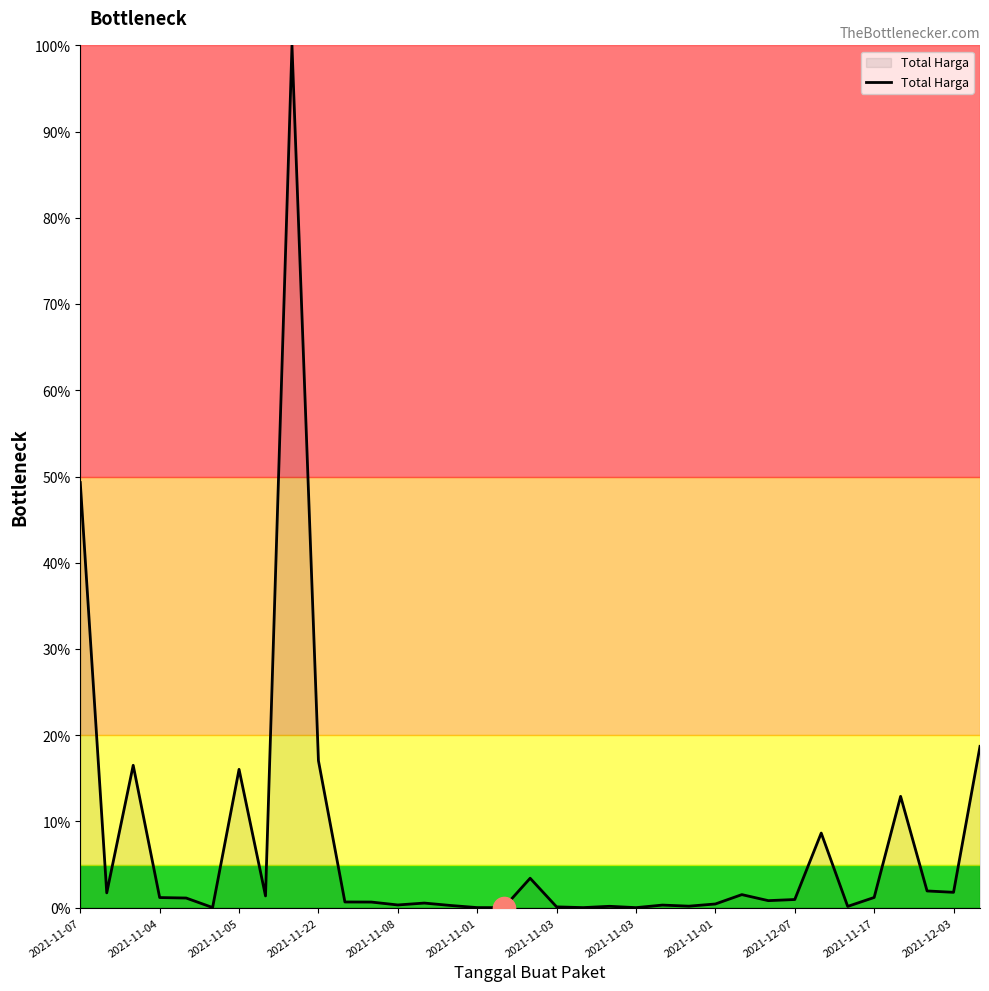

What is the difference between the maximum and minimum values?

100.0